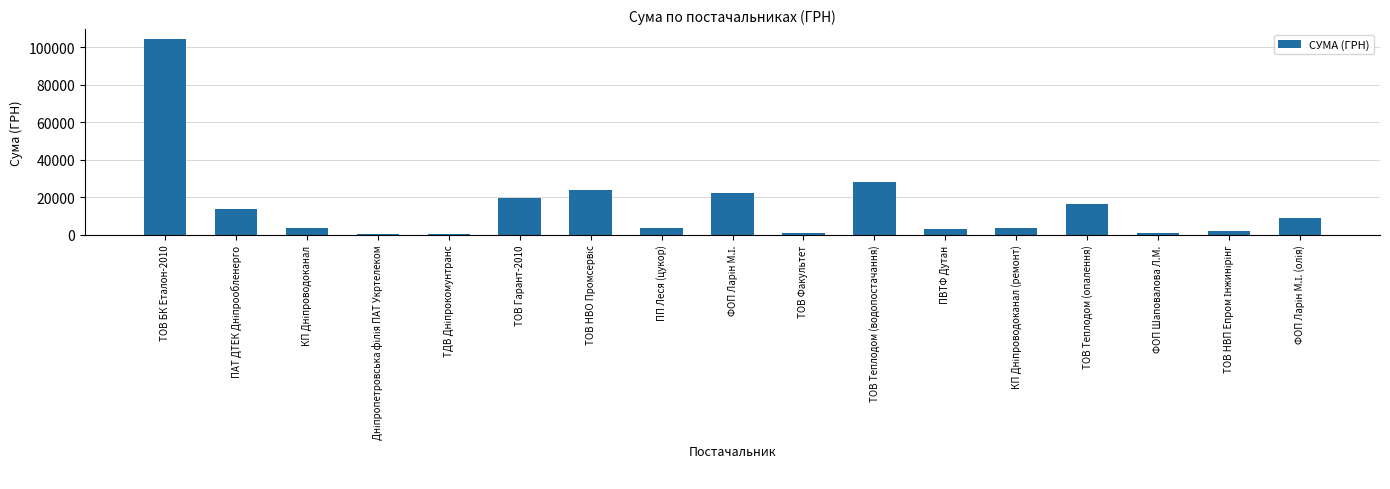

What is the greatest value displayed?

104400.0